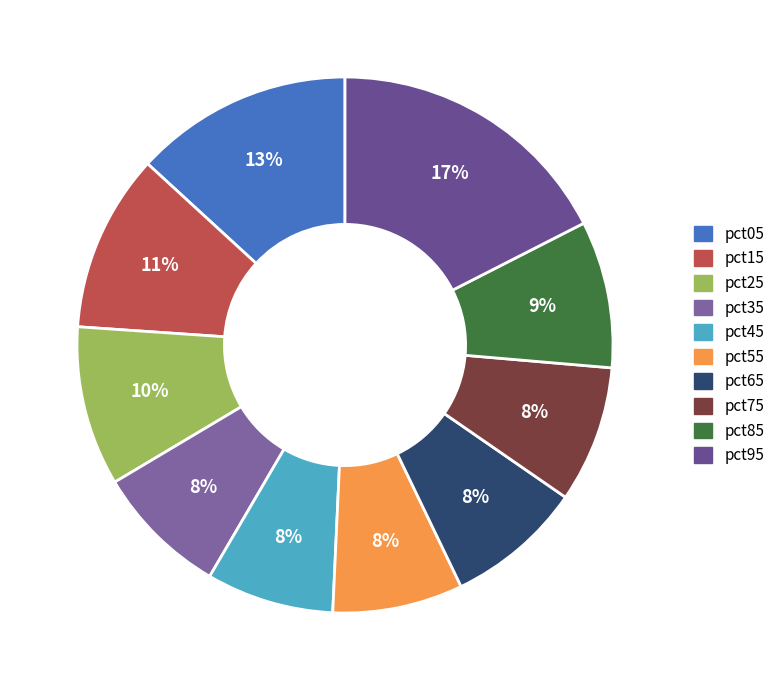

Is there any slice that represents more than half of the pie?

No